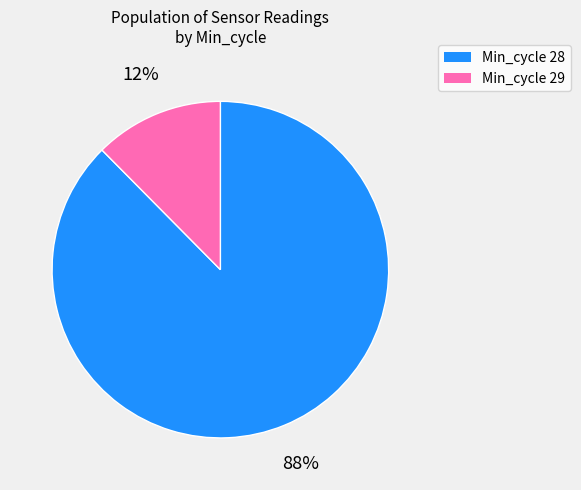

Does any single category account for the majority?

Yes